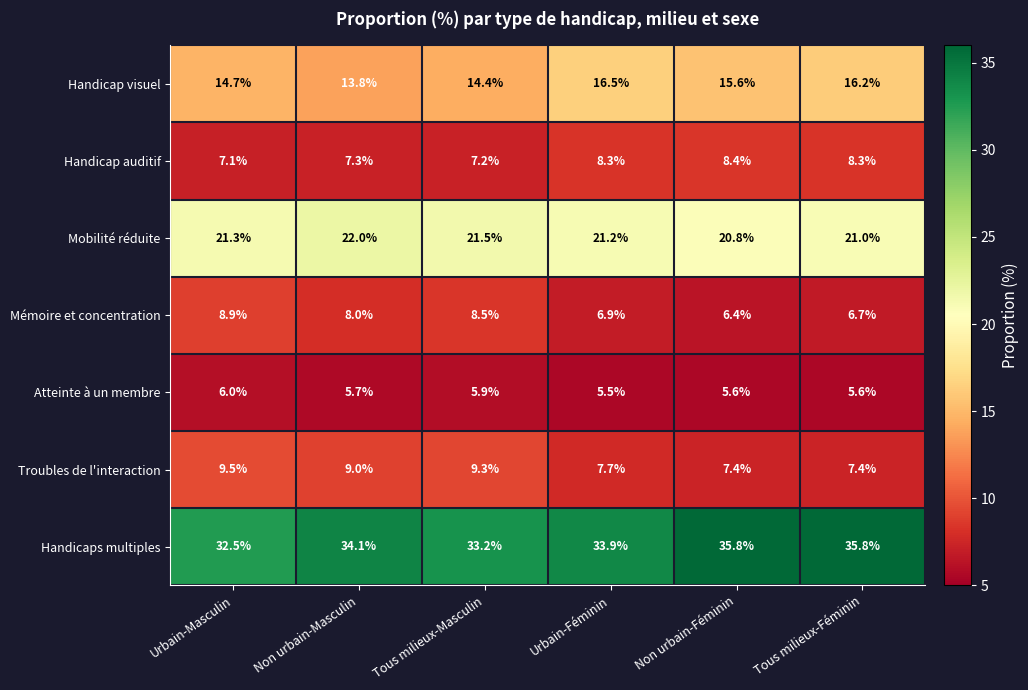

What is the maximum value for Handicaps multiples?

35.8